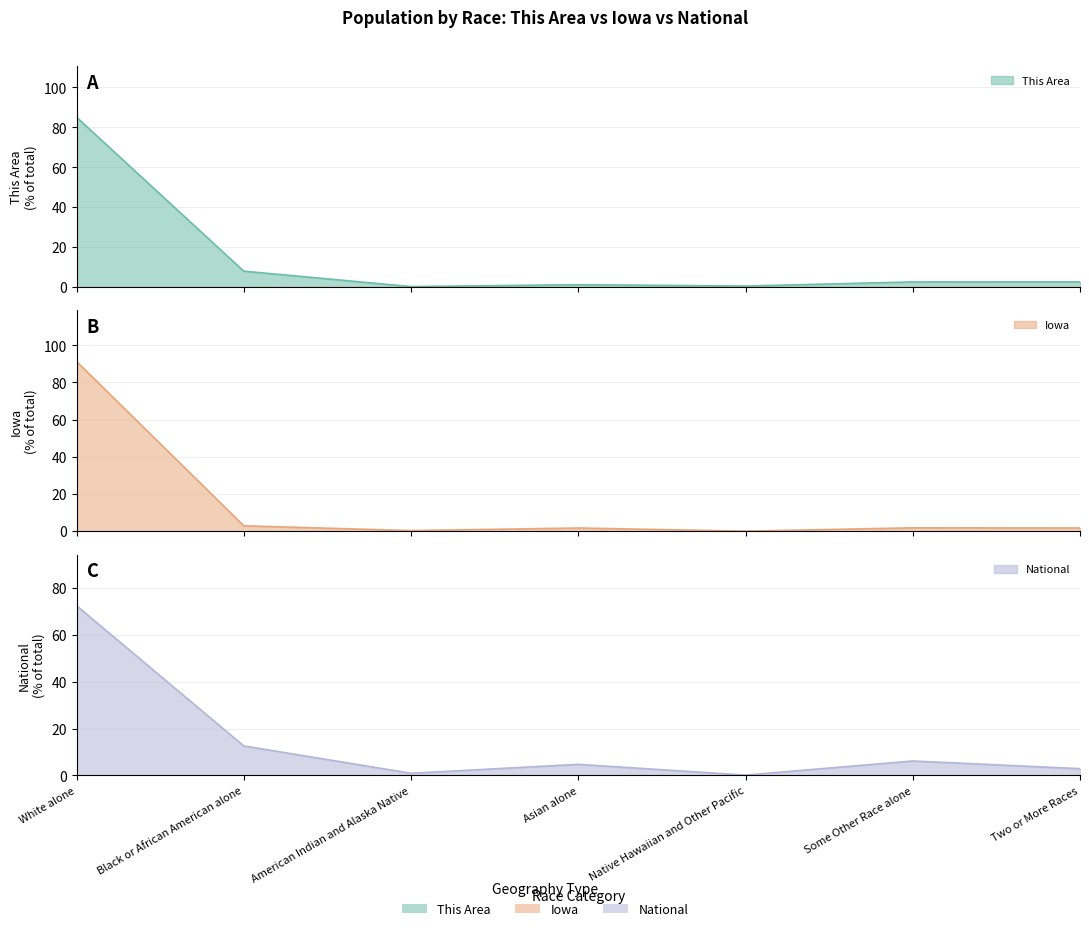

Reading left to right, transcribe all the data shown in this chart.

This Area: White alone=85.1	Black or African American alone=7.9	American Indian and Alaska Native=0.2	Asian alone=1.2	Native Hawaiian and Other Pacific=0.5	Some Other Race alone=2.5	Two or More Races=2.6
Iowa: White alone=91.3	Black or African American alone=2.9	American Indian and Alaska Native=0.4	Asian alone=1.7	Native Hawaiian and Other Pacific=0.1	Some Other Race alone=1.8	Two or More Races=1.8
National: White alone=72.4	Black or African American alone=12.6	American Indian and Alaska Native=0.9	Asian alone=4.8	Native Hawaiian and Other Pacific=0.2	Some Other Race alone=6.2	Two or More Races=2.9